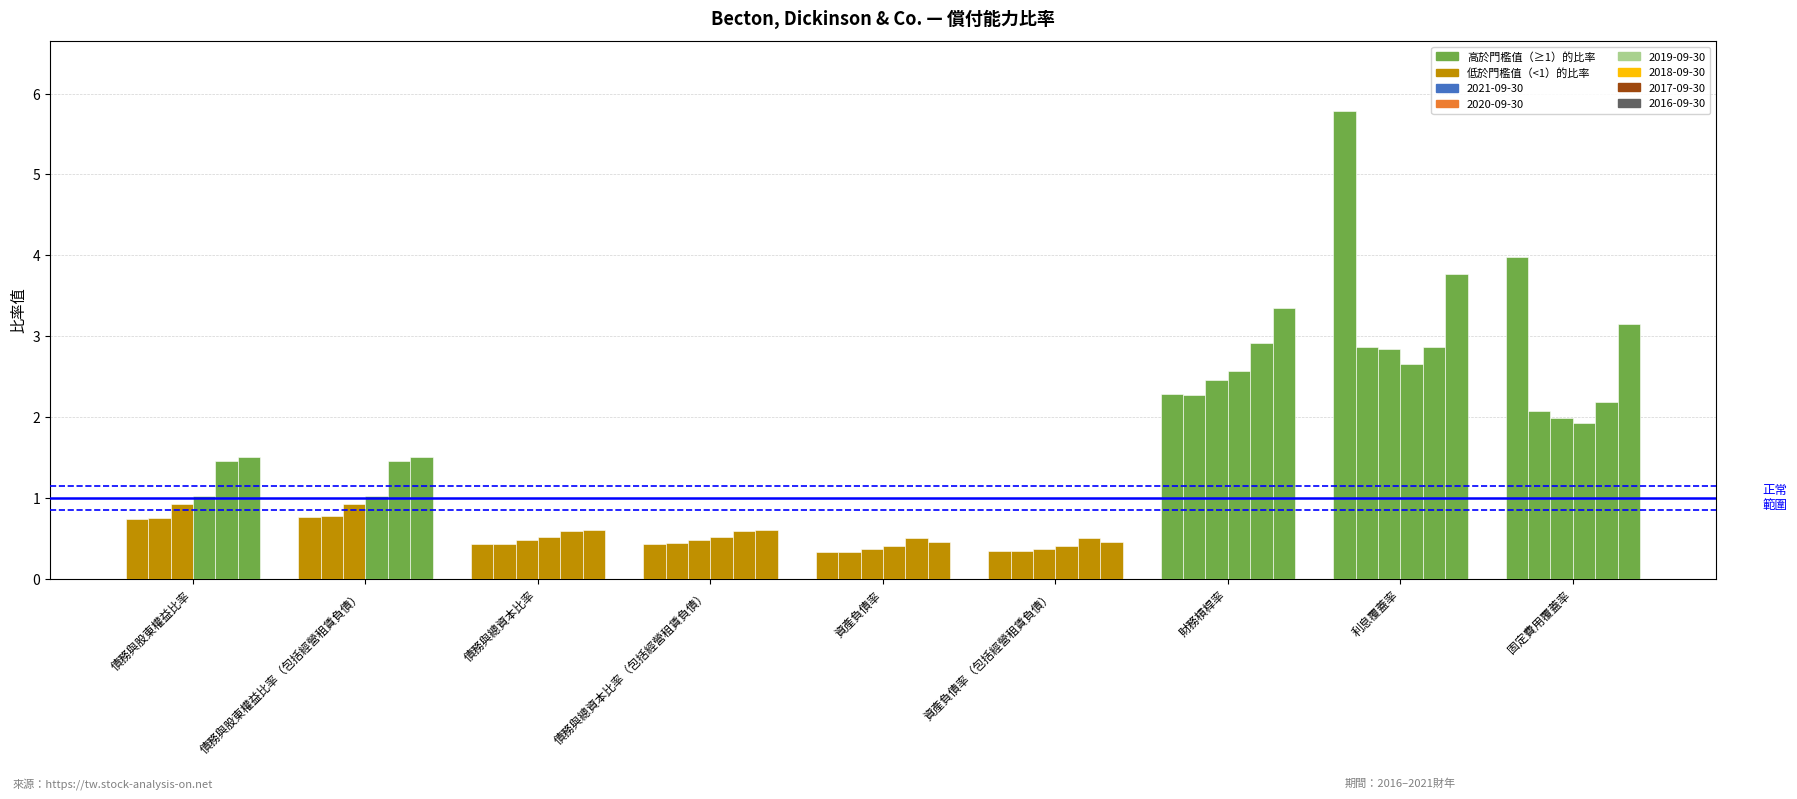

Rank the series by their maximum value, from highest to lowest.

2021-09-30, 2016-09-30, 2017-09-30, 2020-09-30, 2019-09-30, 2018-09-30